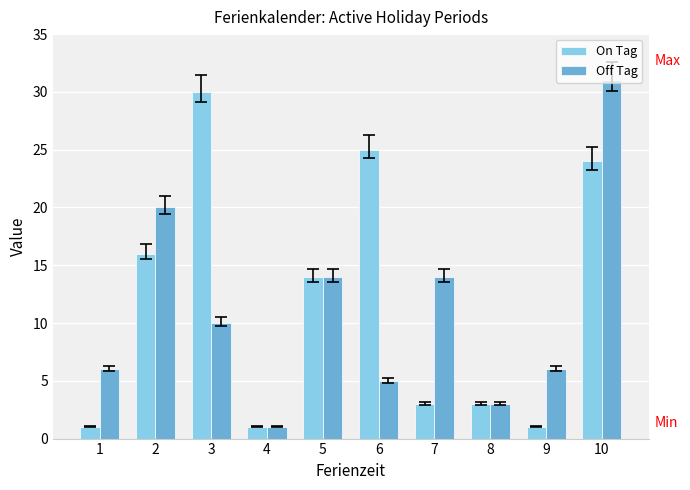

What is the greatest value displayed?

31